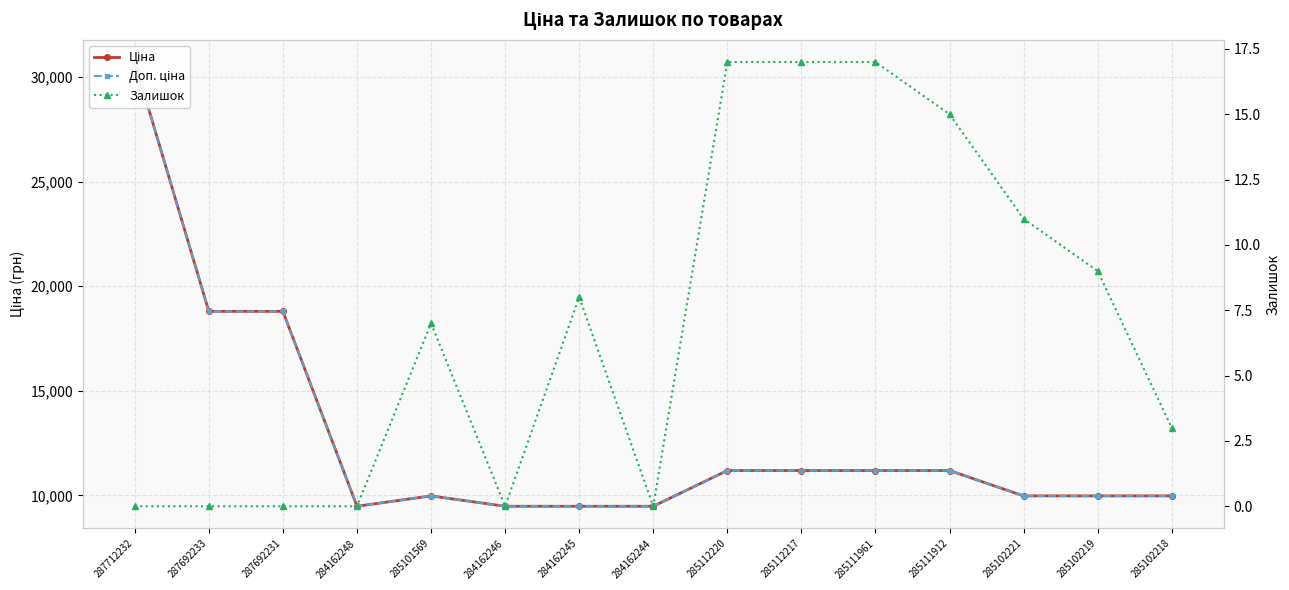

Which series has the widest spread of values?

Ціна